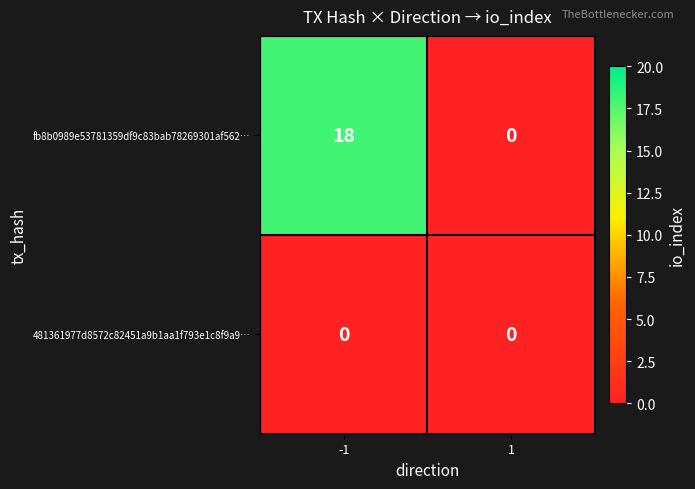

At how many categories does at least one series exceed 17?

1